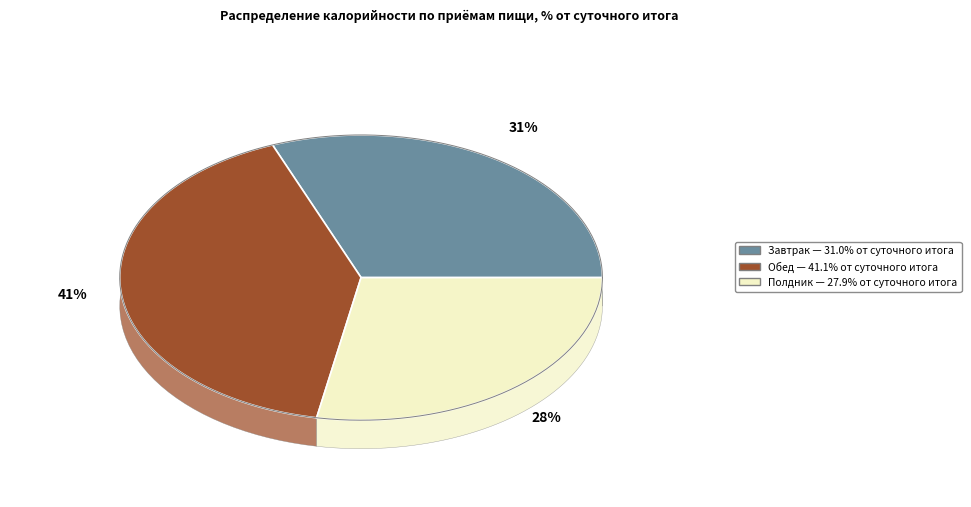

What percentage do Полдник and Обед together represent?

69.0%